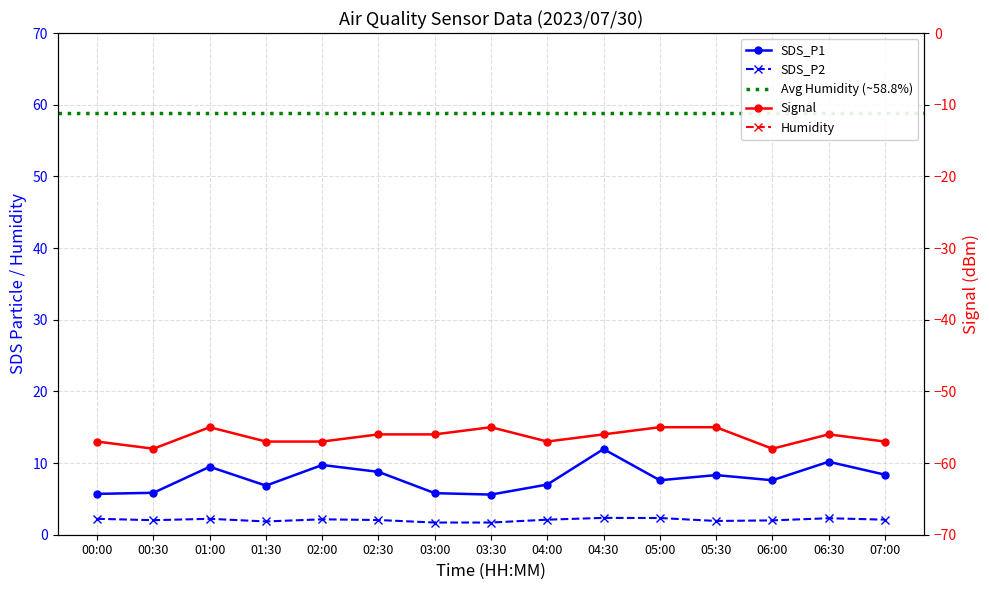

How many lines are shown in the chart?

4